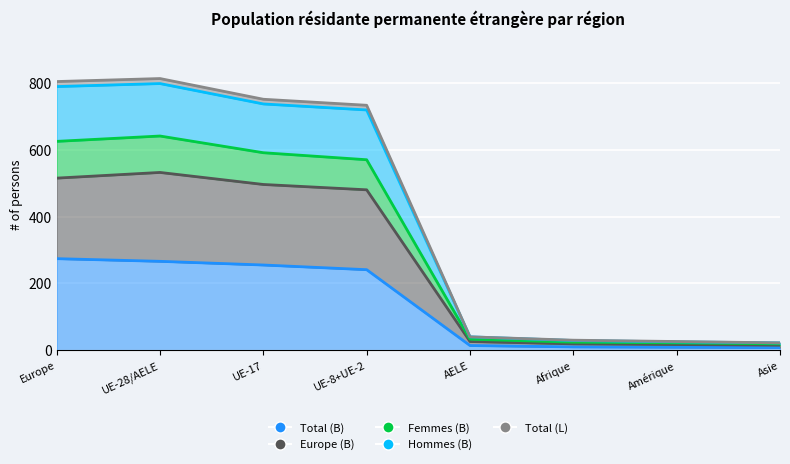

What is the difference between the second highest and second lowest values in the Europe (B) series?

498